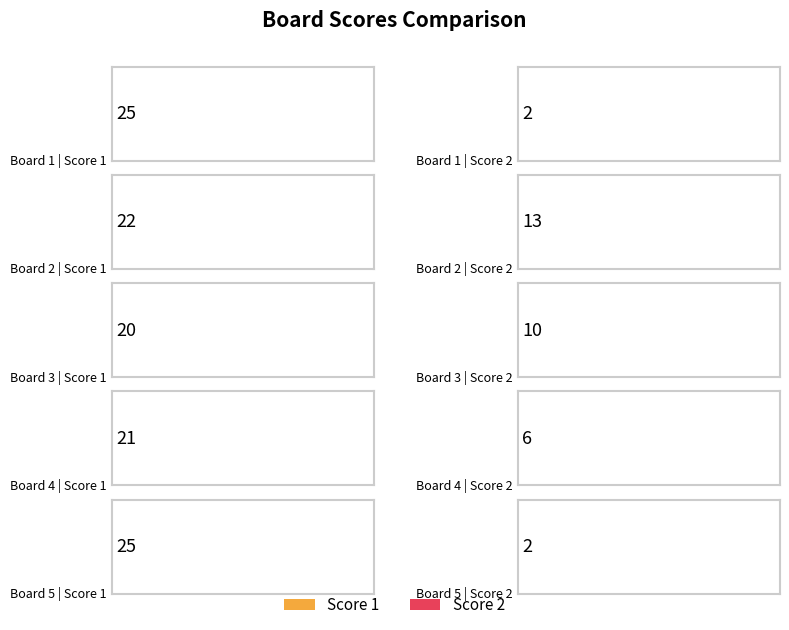

How many distinct data groups are displayed?

2